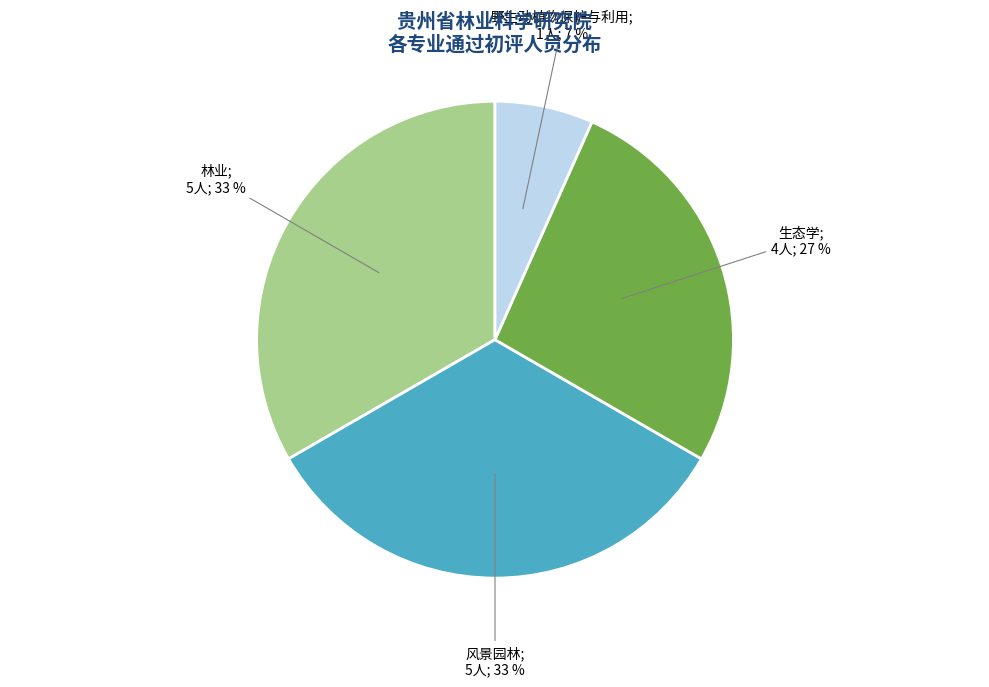

How many slices are in this pie chart?

4